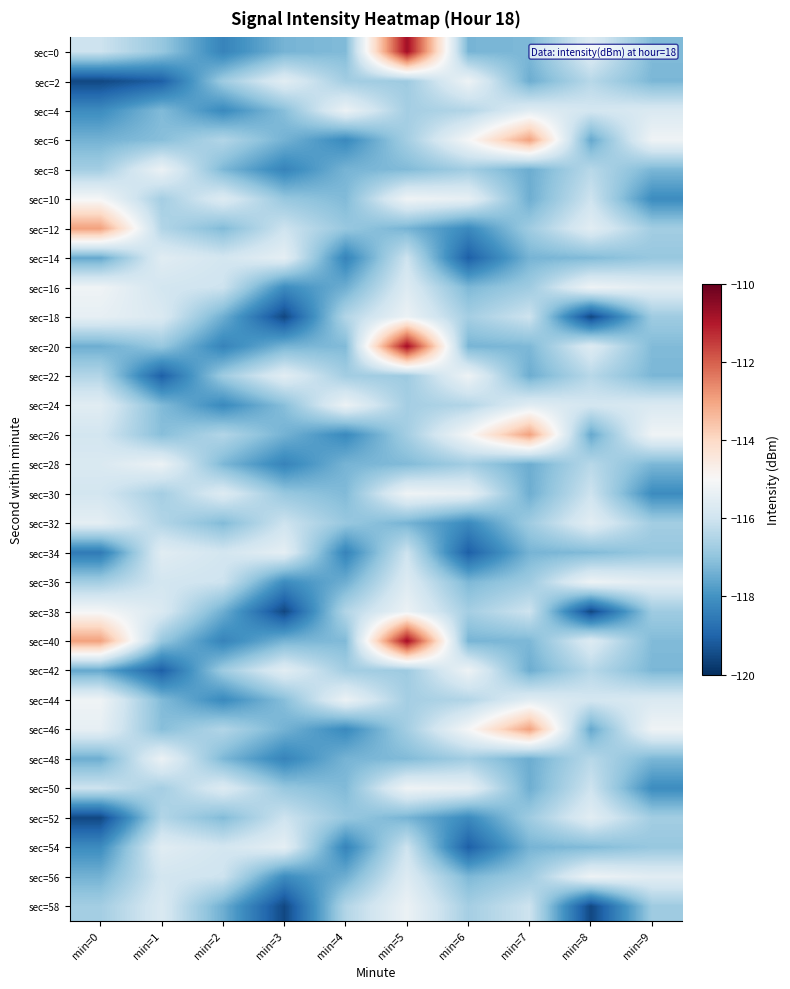

Rank the series at min=8 from lowest to highest value.

sec=18, sec=38, sec=58, sec=6, sec=26, sec=46, sec=14, sec=34, sec=54, sec=2, sec=8, sec=22, sec=28, sec=42, sec=48, sec=10, sec=30, sec=50, sec=4, sec=24, sec=44, sec=0, sec=20, sec=40, sec=12, sec=32, sec=52, sec=16, sec=36, sec=56